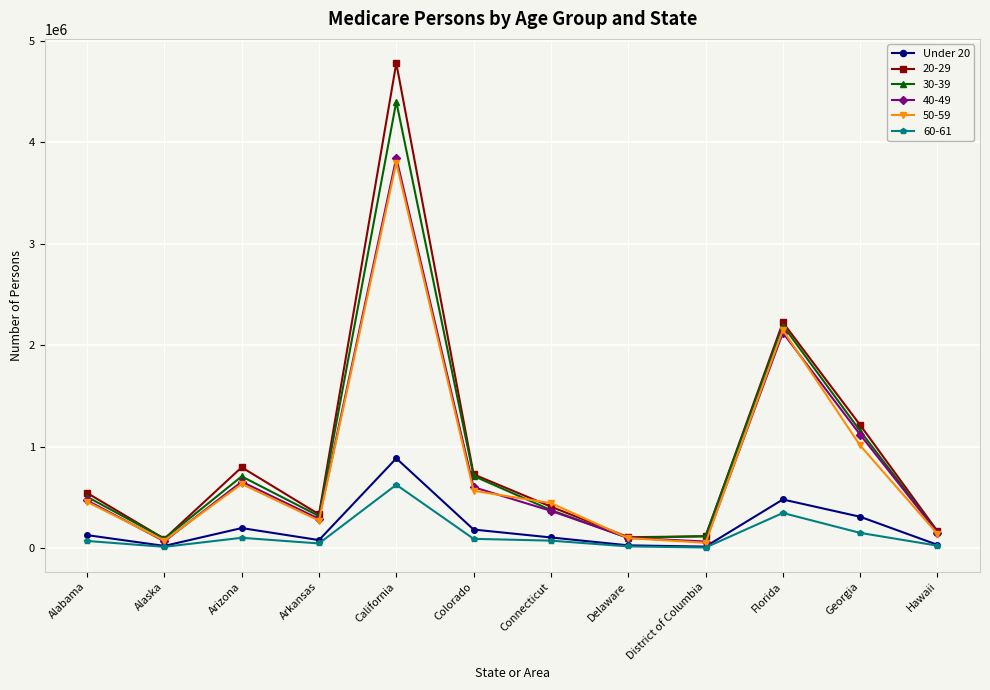

What is the maximum value shown in the chart?

4779504